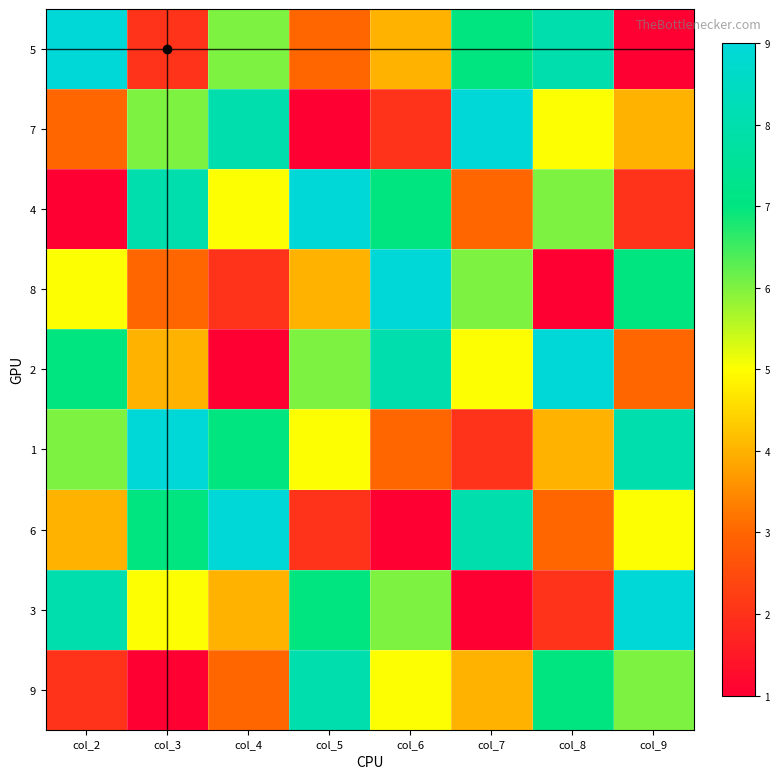

What is the spread (max minus min) of values at col_7?

8